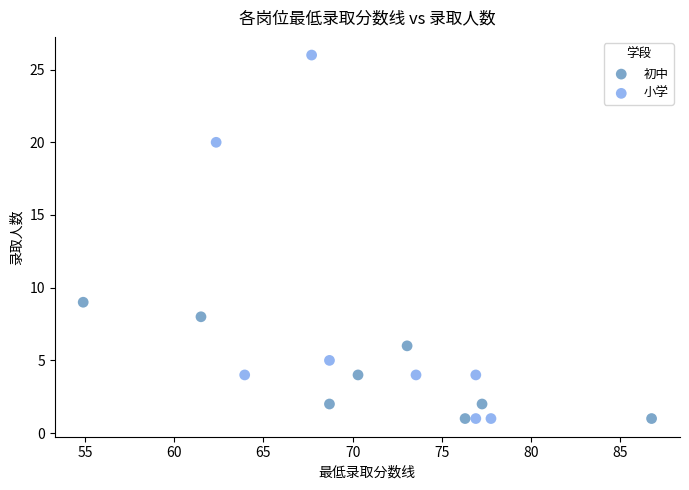

Which series reaches the maximum Y coordinate?

小学